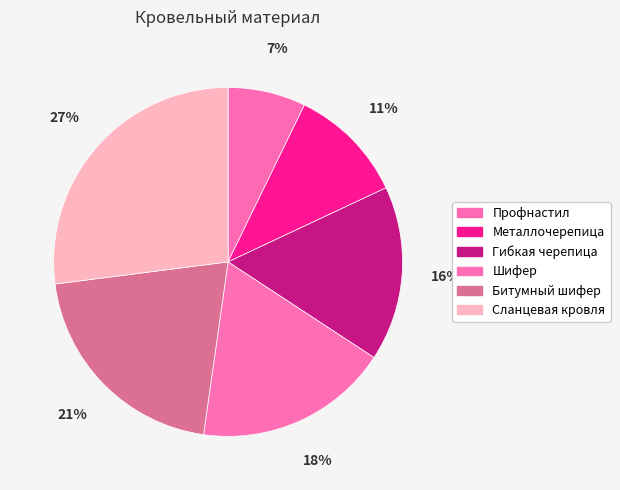

Which category has the biggest portion of the pie?

Сланцевая кровля